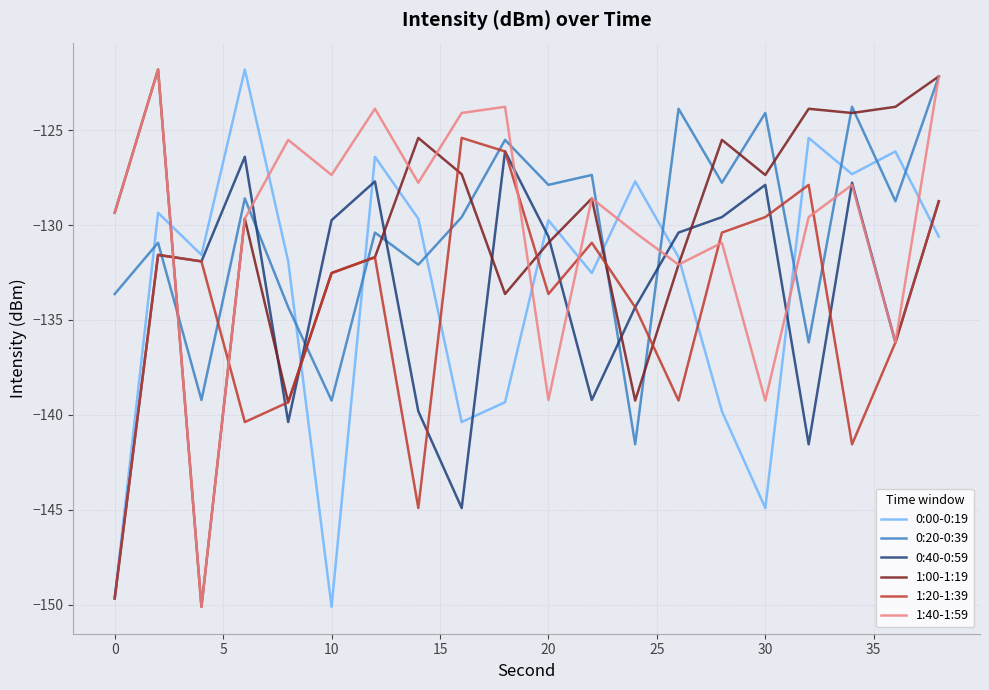

What is the greatest value displayed?

-121.8